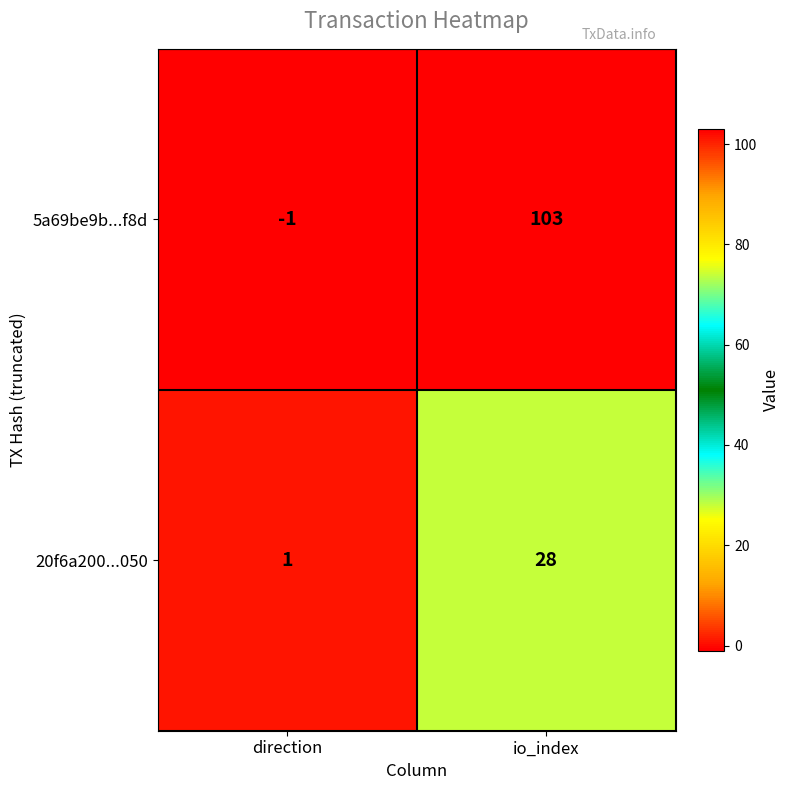

What is the difference between the 20f6a200...050 values at io_index and direction?

27